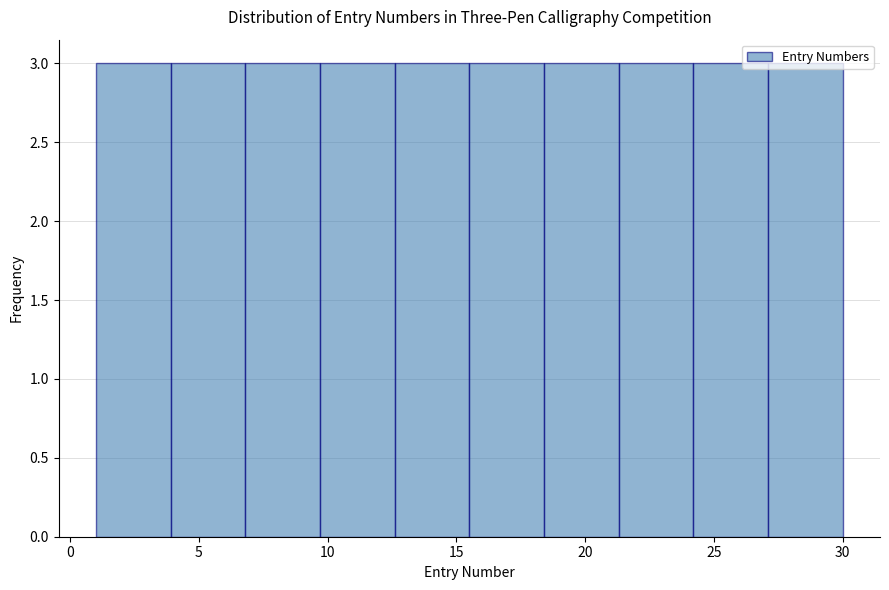

Reading left to right, list every bar in this chart as the range it spans on the x-axis followed by its height. Neither the bar edges nor the heights are printed on the chart, so give them approximately, as read against the axes.

1.0 to 3.9: 3
3.9 to 6.8: 3
6.8 to 9.7: 3
9.7 to 12.6: 3
12.6 to 15.5: 3
15.5 to 18.4: 3
18.4 to 21.3: 3
21.3 to 24.2: 3
24.2 to 27.1: 3
27.1 to 30.0: 3